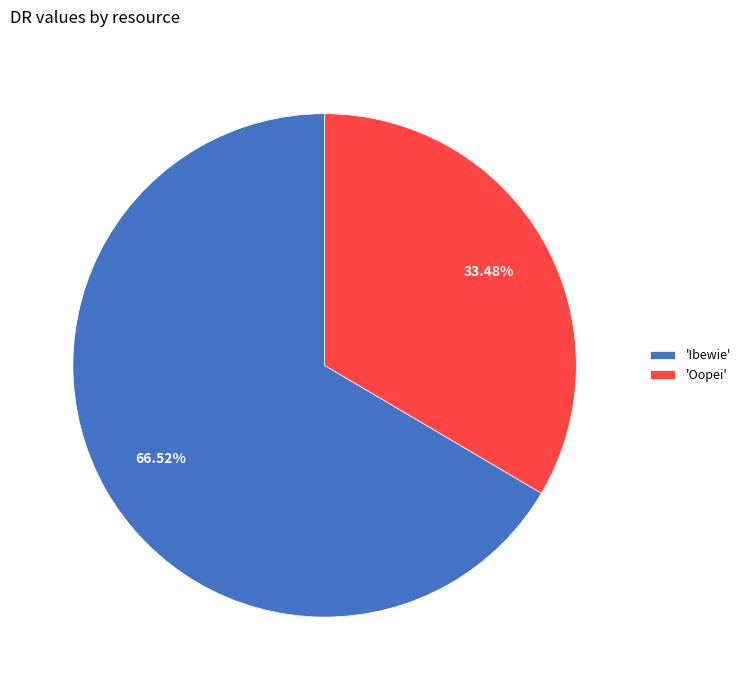

Which has a higher value, 'Oopei' or 'Ibewie'?

'Ibewie'